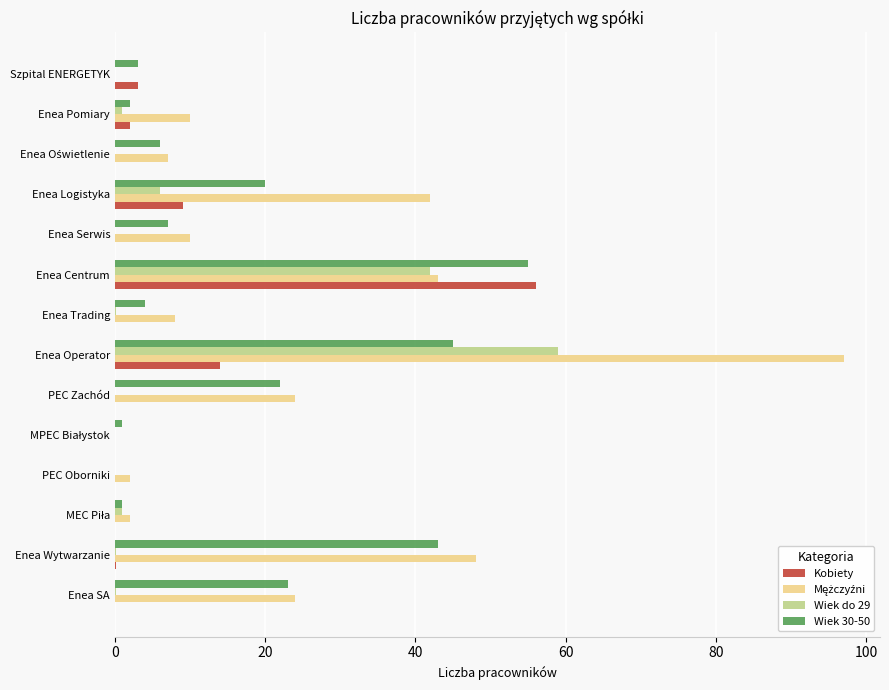

What is the sum of all Kobiety values?

84.3